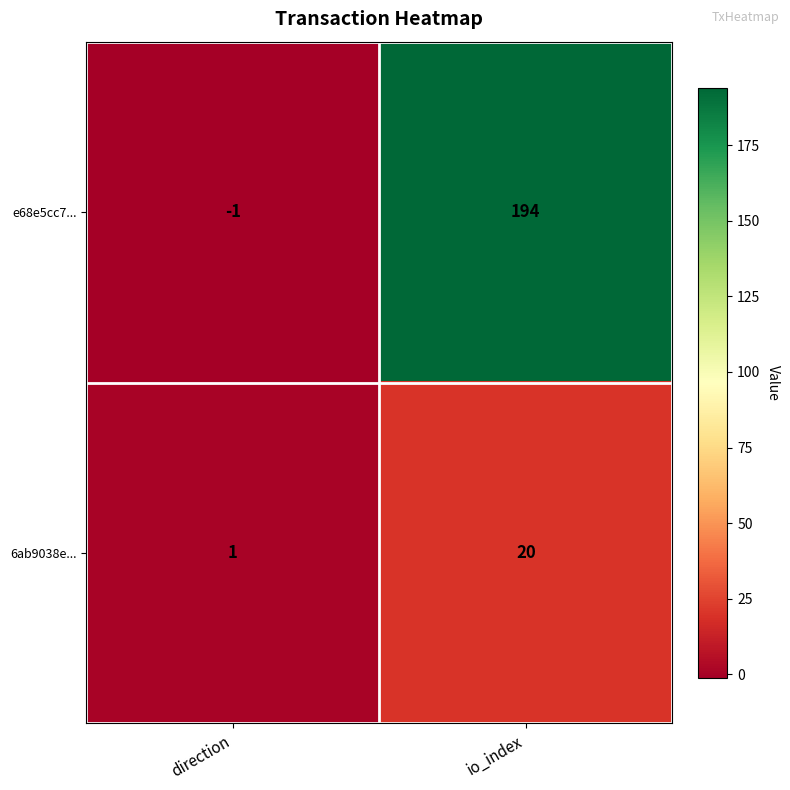

The 6ab9038e... series shows 2 at direction. True or false?

False